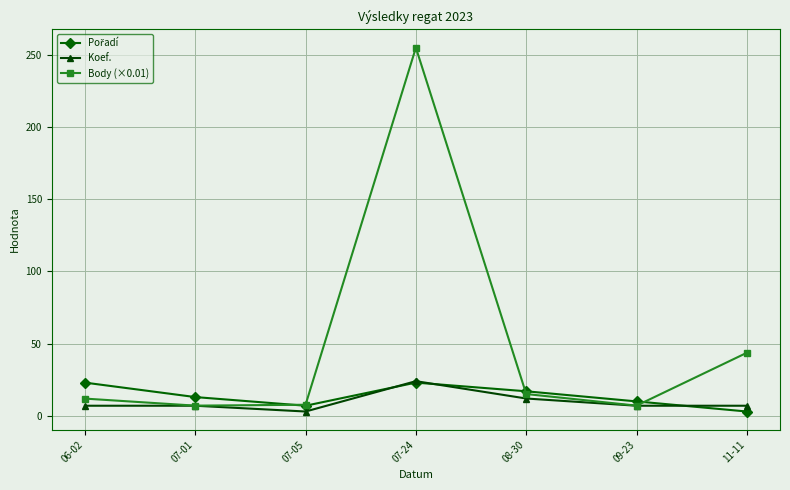

Which label corresponds to the largest value in the chart?

07-24